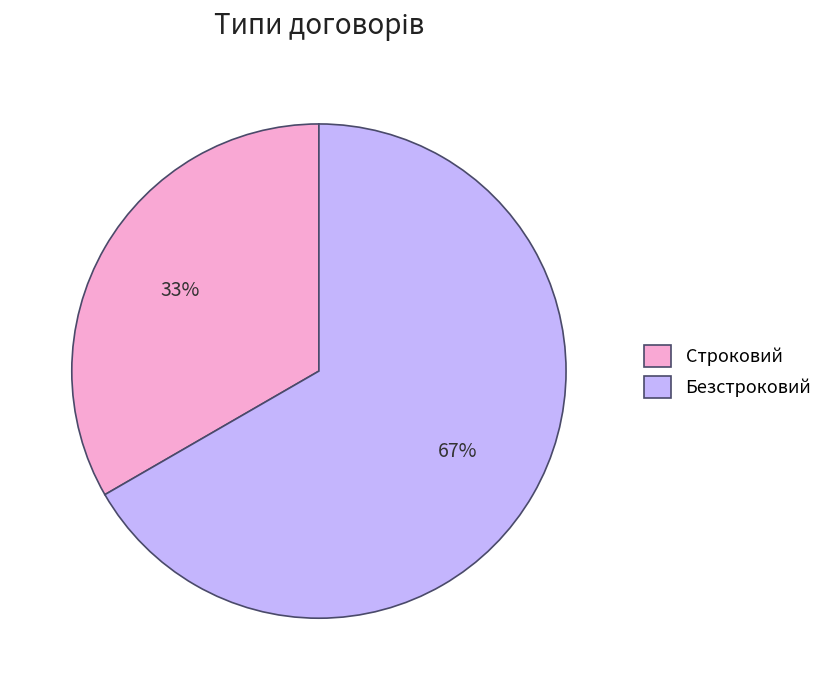

Between Безстроковий and Строковий, which is larger?

Безстроковий